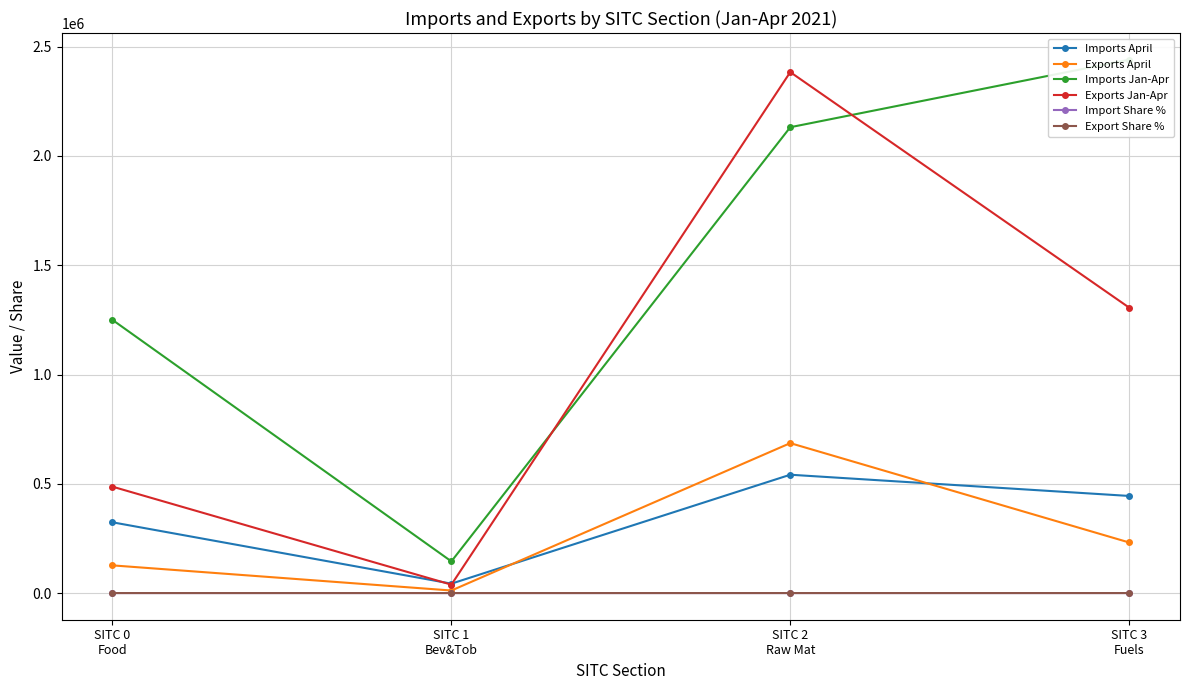

At which category does Export Share % reach its first local peak?

SITC 2
Raw Mat